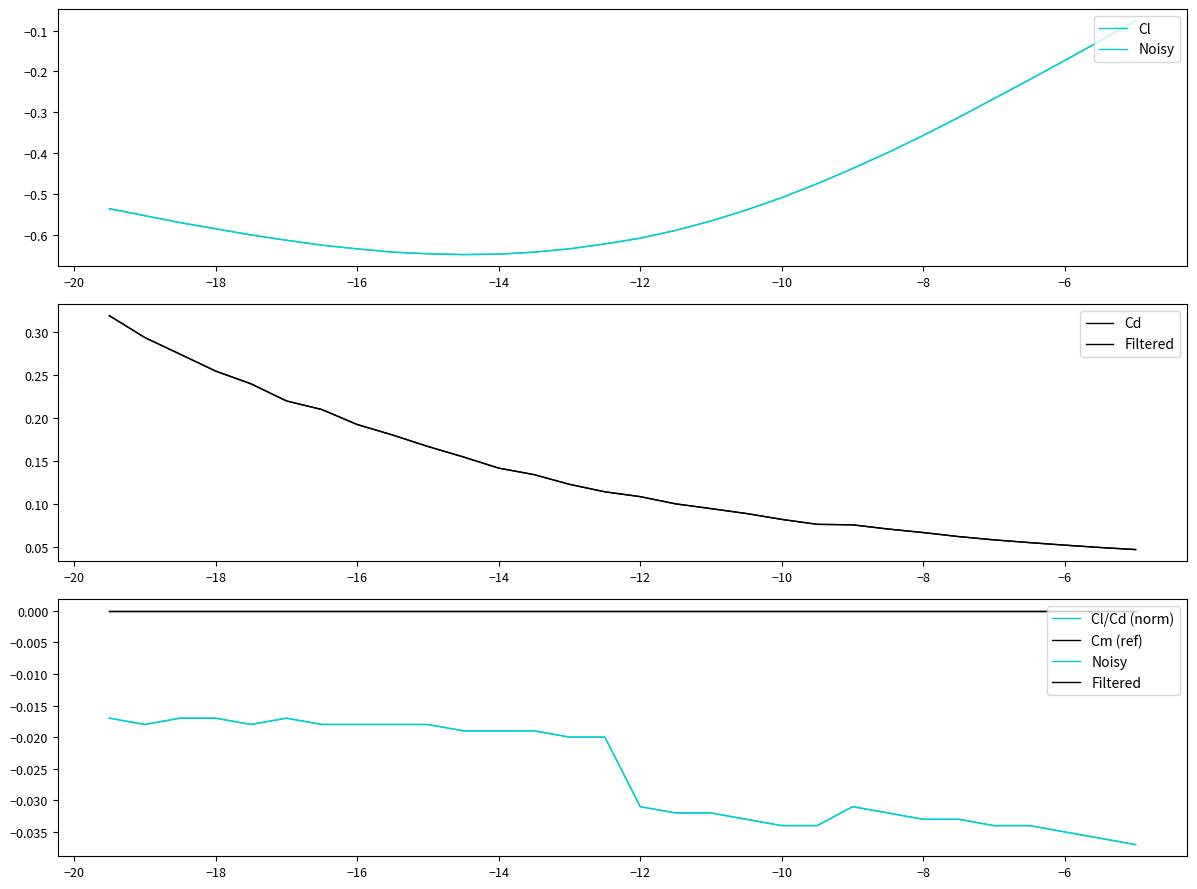

True or false: Filtered has more than 1 points higher than both neighbors.

False